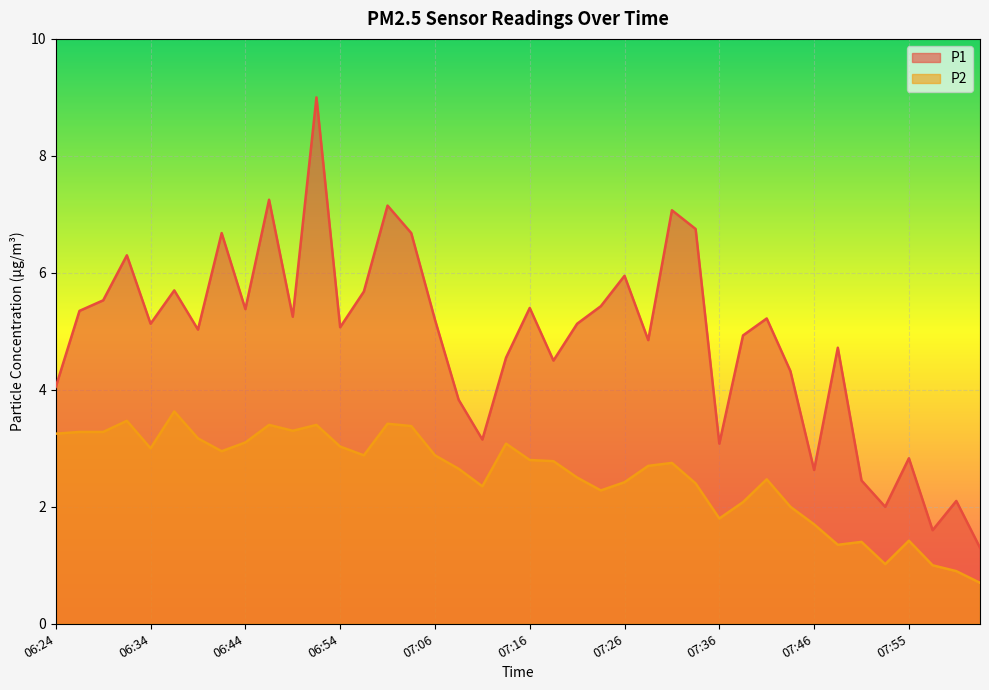

True or false: P2 and P1 cross at least once.

False